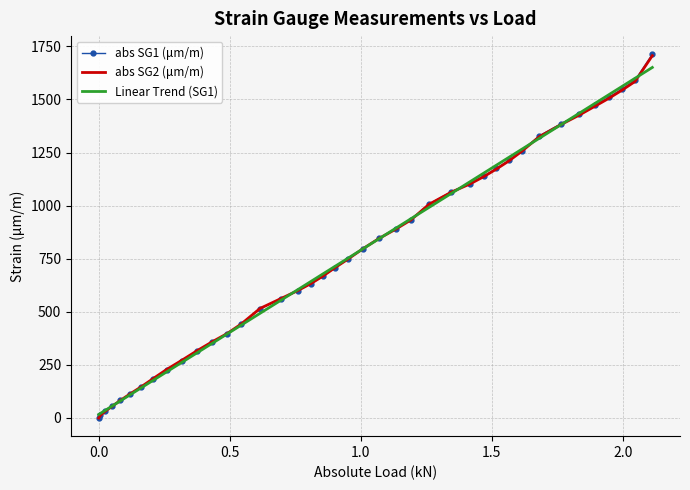

Which series has the widest spread of values?

abs SG1 (μm/m)